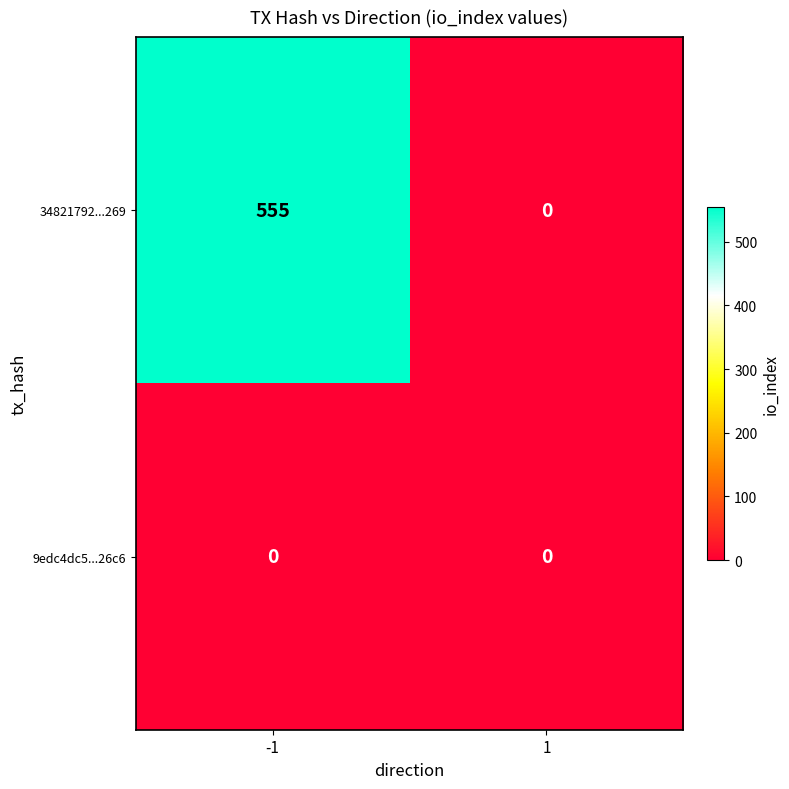

How many data points does each series have?

2